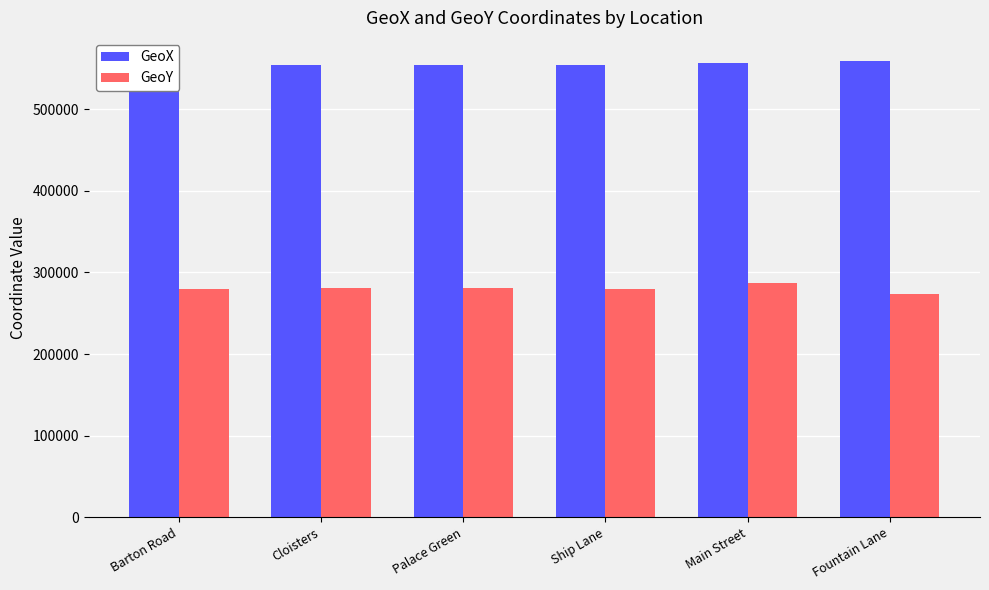

At which label does GeoX first exceed 554494?

Main Street